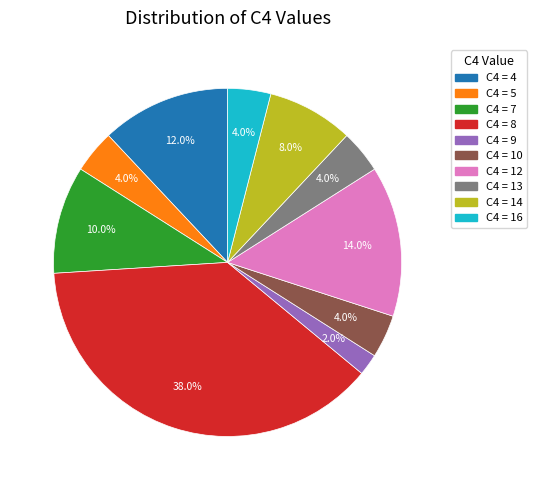

To the nearest percent, what is the average slice percentage?

10%